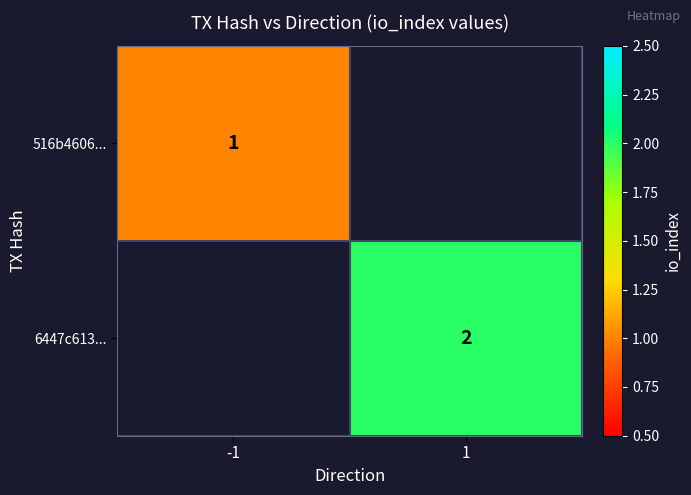

What is the maximum value shown in the chart?

2.0